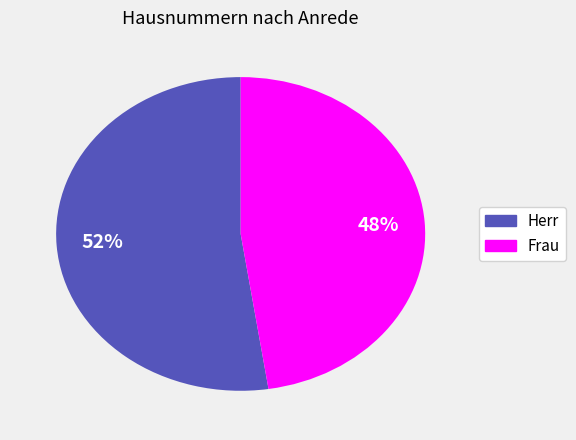

To the nearest percent, what is the average slice percentage?

50%